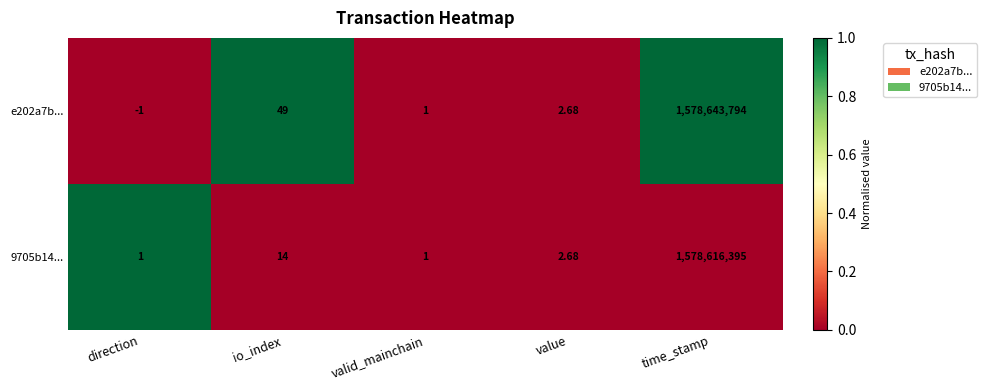

At which label is 9705b14... closest to 789308198?

io_index